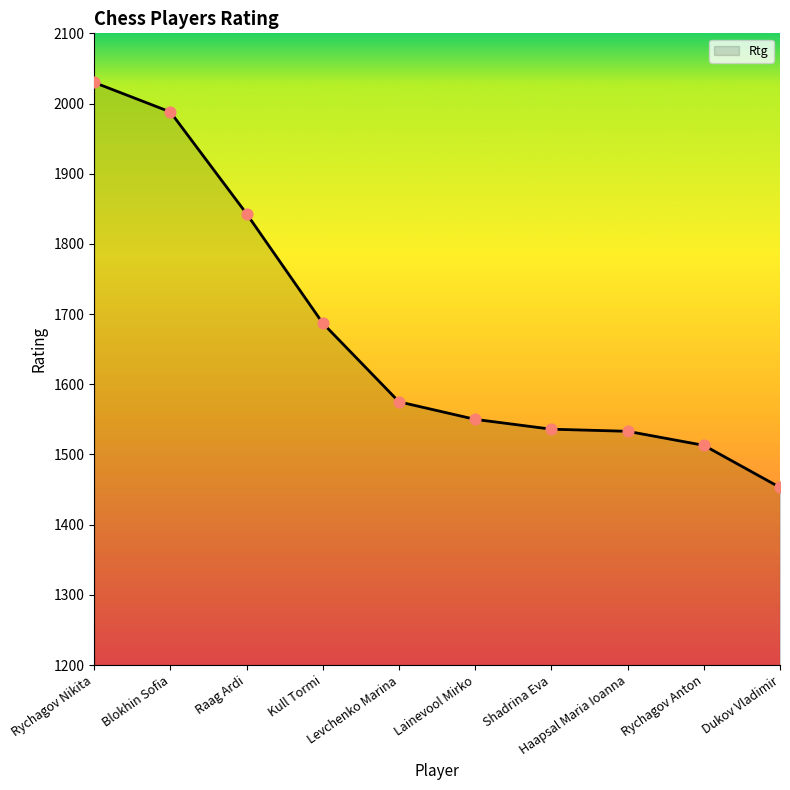

Approximately how many times larger is the value at Rychagov Nikita compared to Blokhin Sofia?

1.0